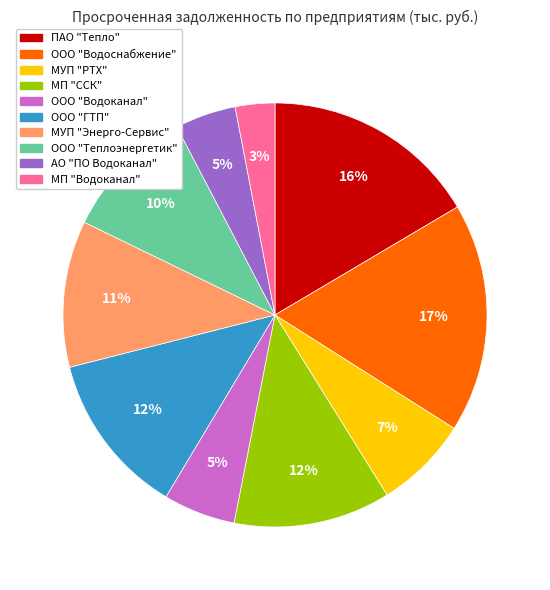

To the nearest percent, what is the difference between the largest and smallest slice percentages?

14%